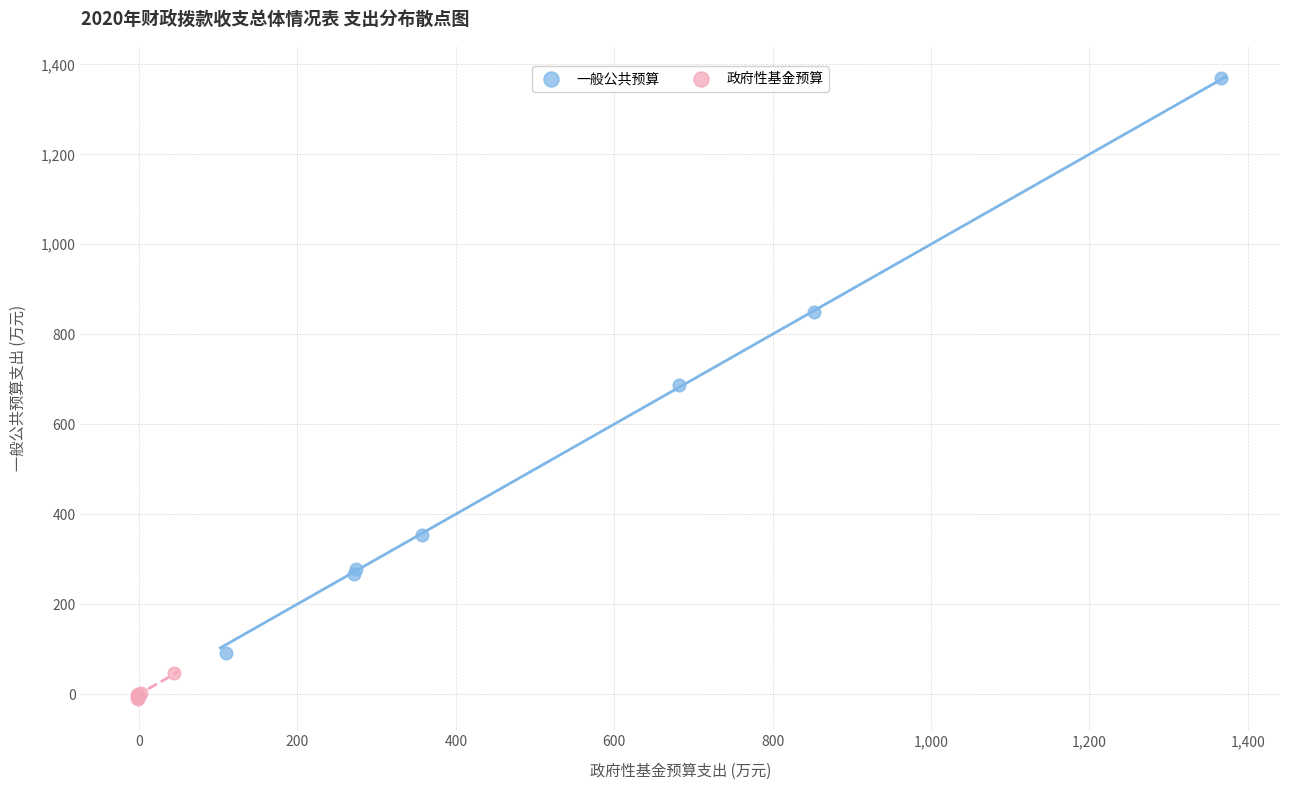

Which series contains the lowest Y value?

政府性基金预算